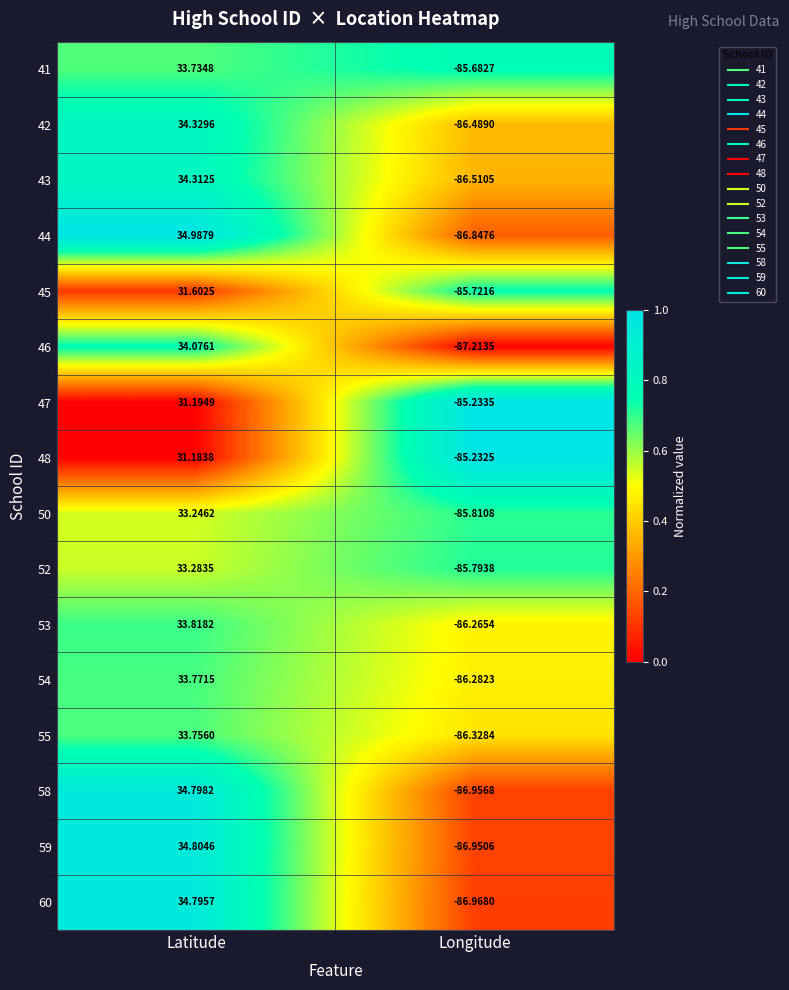

Where does the 41 series first go above 33?

Latitude